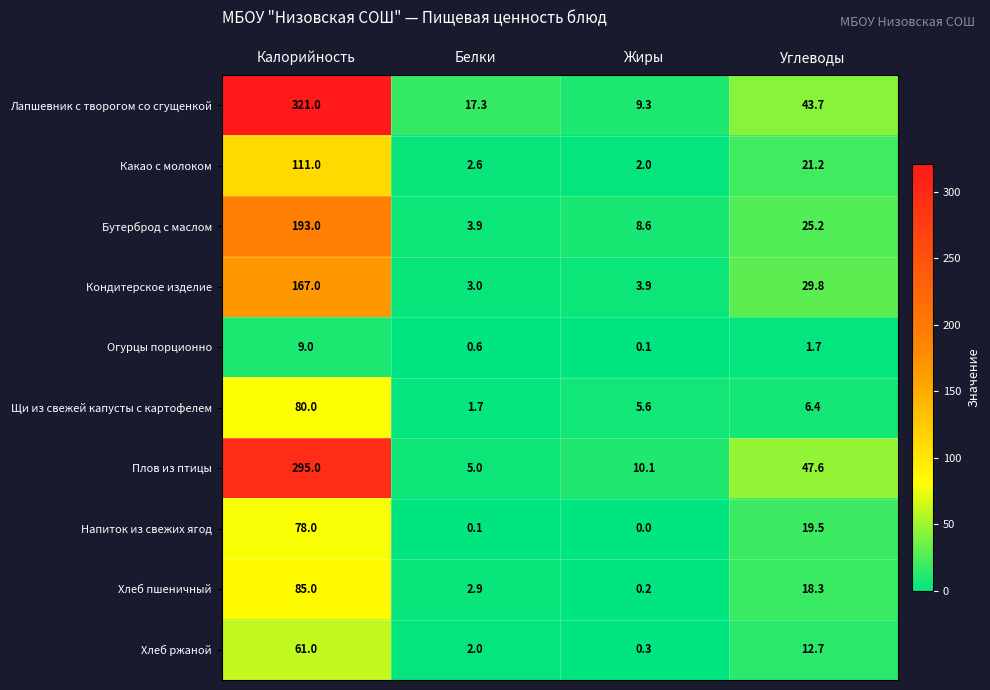

Where is Щи из свежей капусты с картофелем nearest to the value 40?

Углеводы